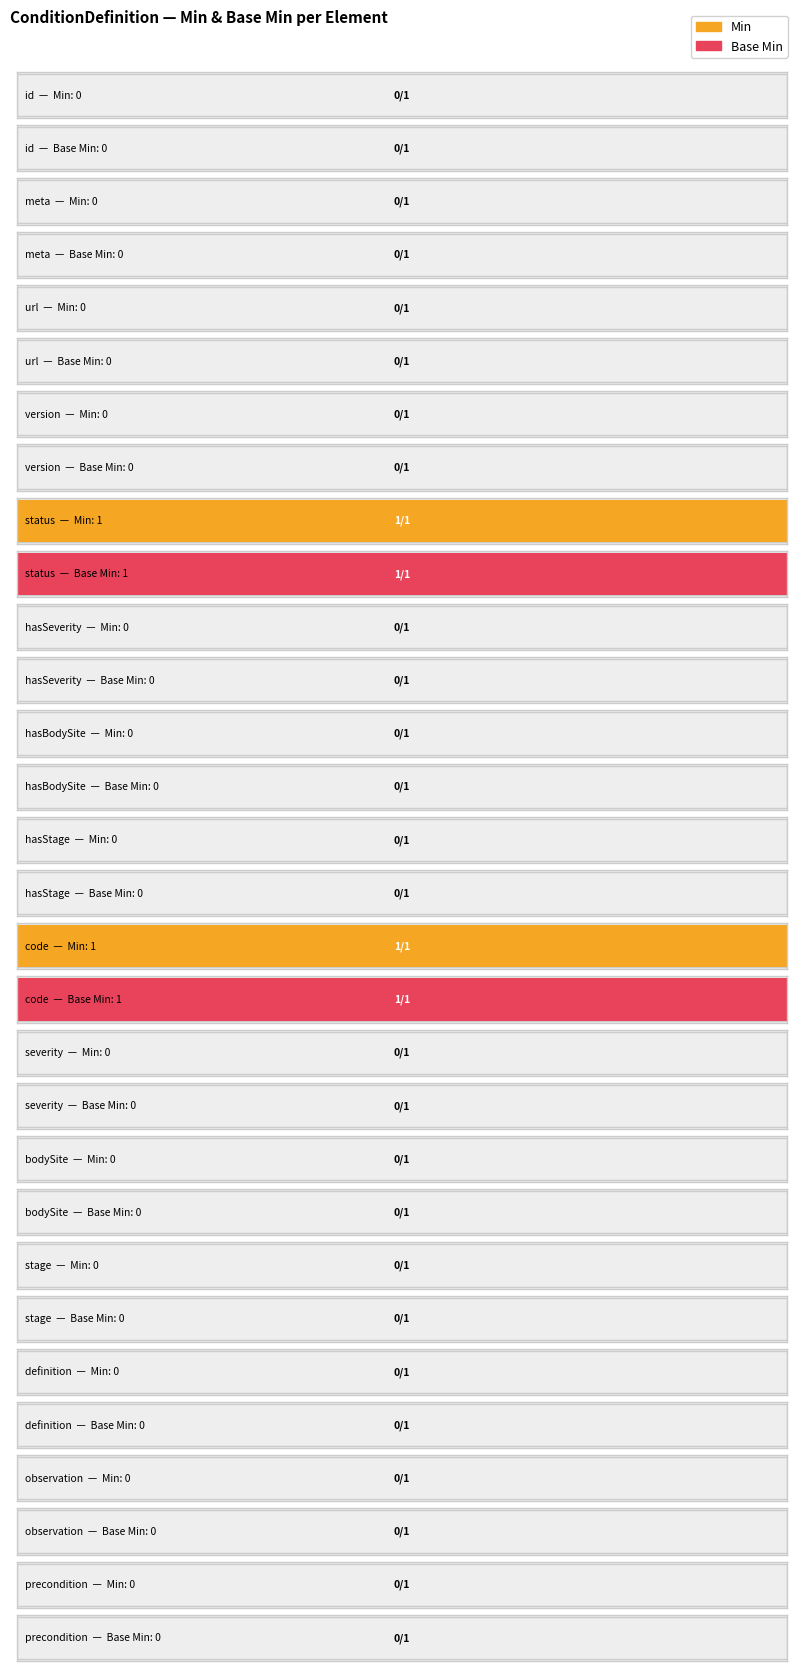

What are all the series names shown in the legend?

Min, Base Min